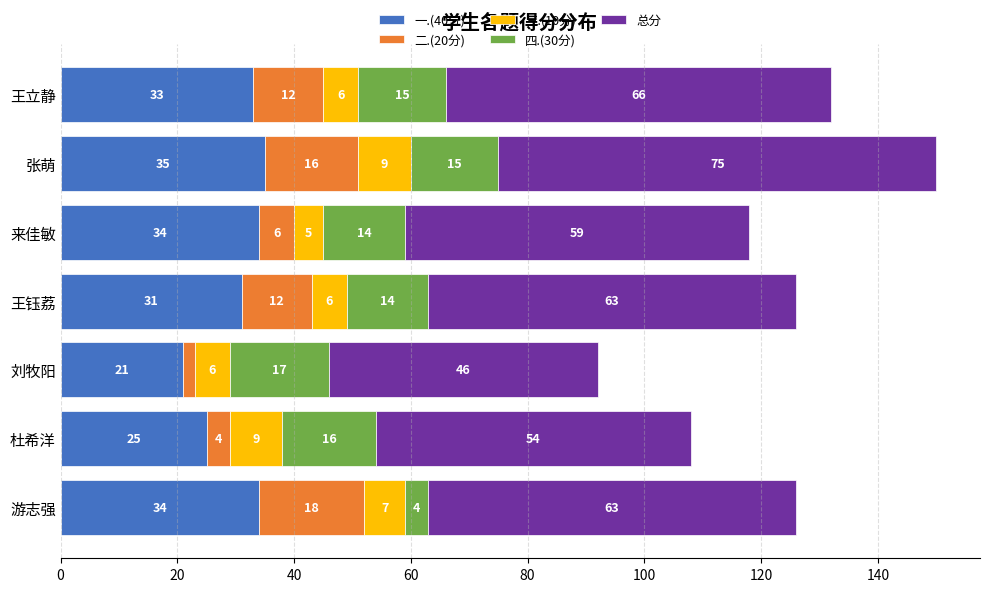

What is the difference between the maximum and minimum values in the 一.(40分) series?

14